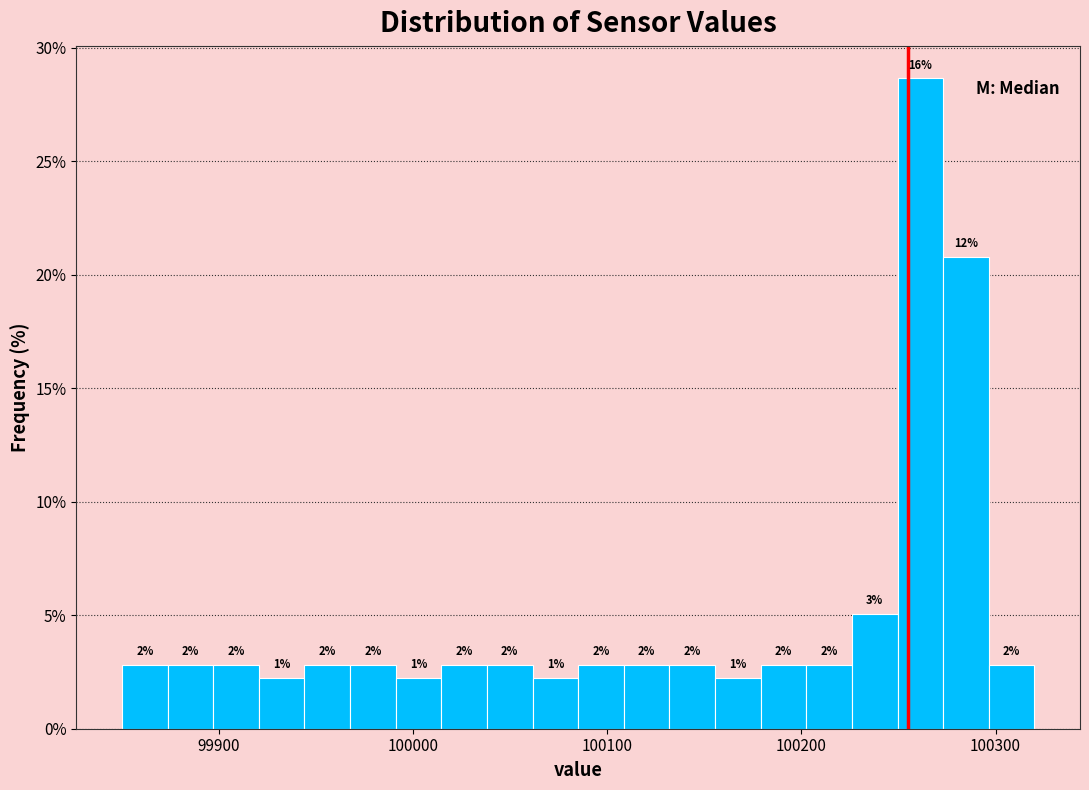

Around what value on the x-axis is the tallest bar? Give the approximate position of its centre, as read against the axis.

100260